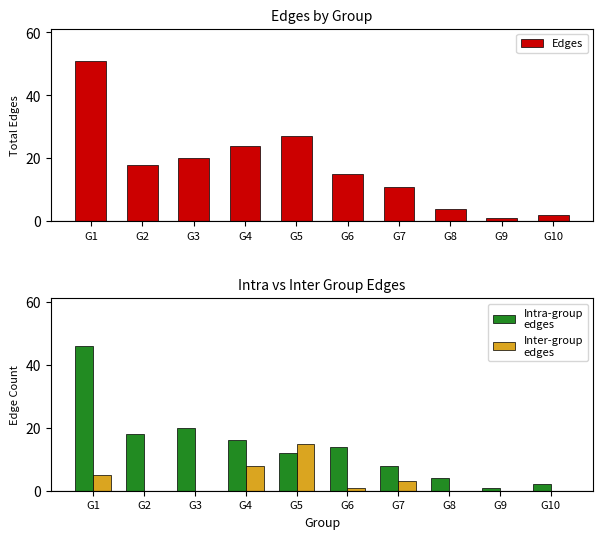

Reading left to right, list all the values displayed in this chart.

Edges: G1=51	G2=18	G3=20	G4=24	G5=27	G6=15	G7=11	G8=4	G9=1	G10=2
Intra-group
edges: G1=46	G2=18	G3=20	G4=16	G5=12	G6=14	G7=8	G8=4	G9=1	G10=2
Inter-group
edges: G1=5	G2=0	G3=0	G4=8	G5=15	G6=1	G7=3	G8=0	G9=0	G10=0